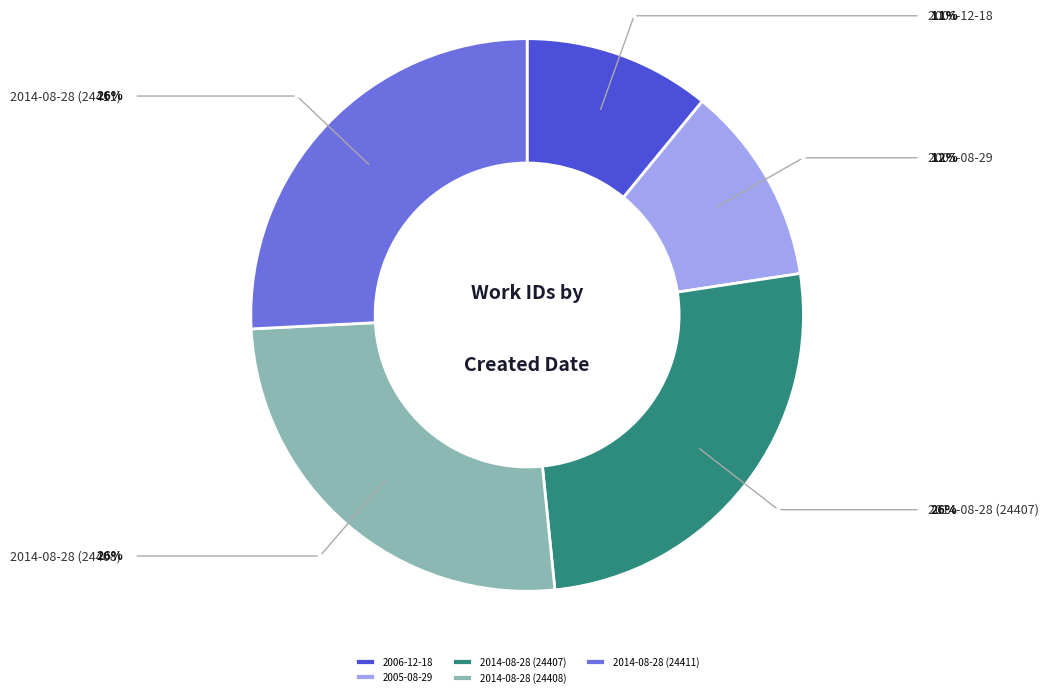

What percentage is NOT represented by 2005-08-29?

88.3%